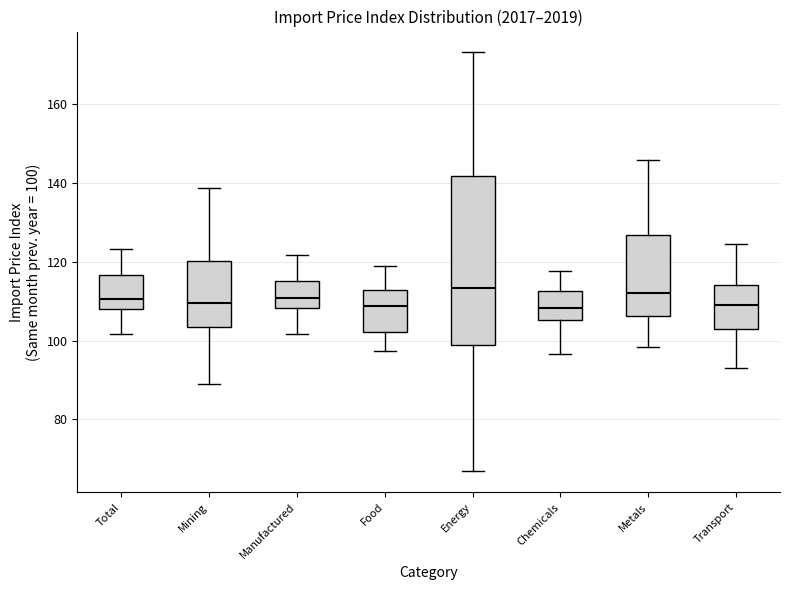

Reading left to right, read every box against the y-axis: the position of its median line, the range the box covers, and the ends of its whiskers. The values are not printed on the chart, so give them approximately, as read against the axis.

Total: median 110, box 108 to 116, whiskers 102 to 124
Mining: median 110, box 104 to 120, whiskers 88 to 138
Manufactured: median 110, box 108 to 116, whiskers 102 to 122
Food: median 108, box 102 to 112, whiskers 98 to 118
Energy: median 114, box 98 to 142, whiskers 66 to 174
Chemicals: median 108, box 106 to 112, whiskers 96 to 118
Metals: median 112, box 106 to 126, whiskers 98 to 146
Transport: median 110, box 104 to 114, whiskers 94 to 124